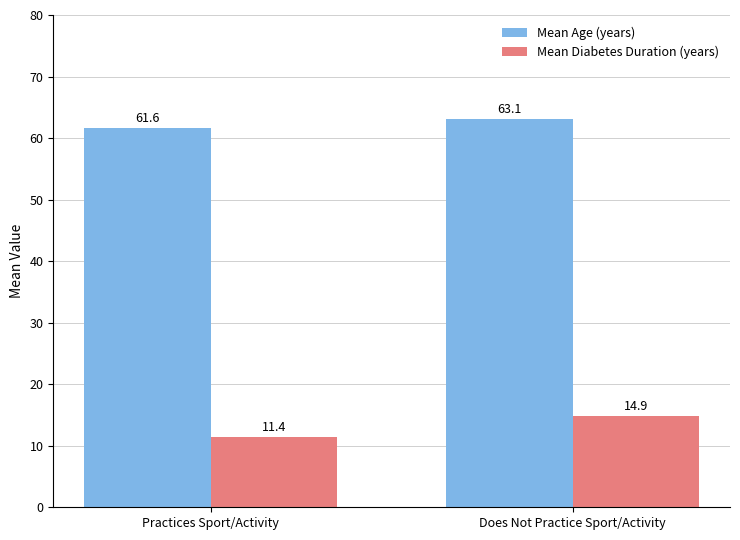

Reading left to right, what are all the values shown in this chart?

Mean Age (years): 61.6	63.1
Mean Diabetes Duration (years): 11.4	14.9